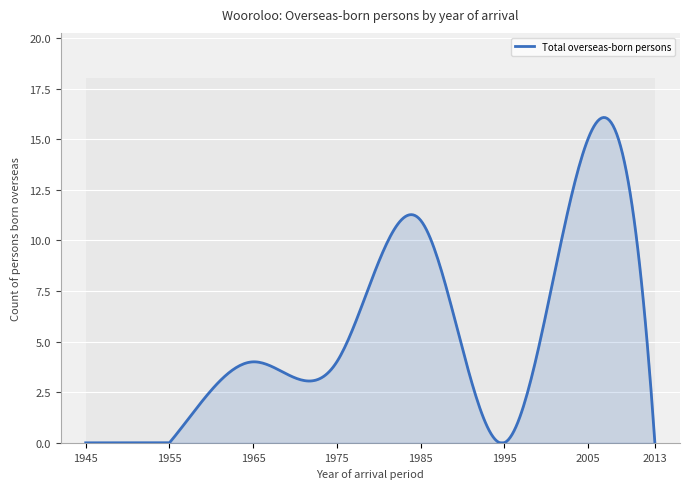

What is the highest value of the Total overseas-born persons series?

16.1